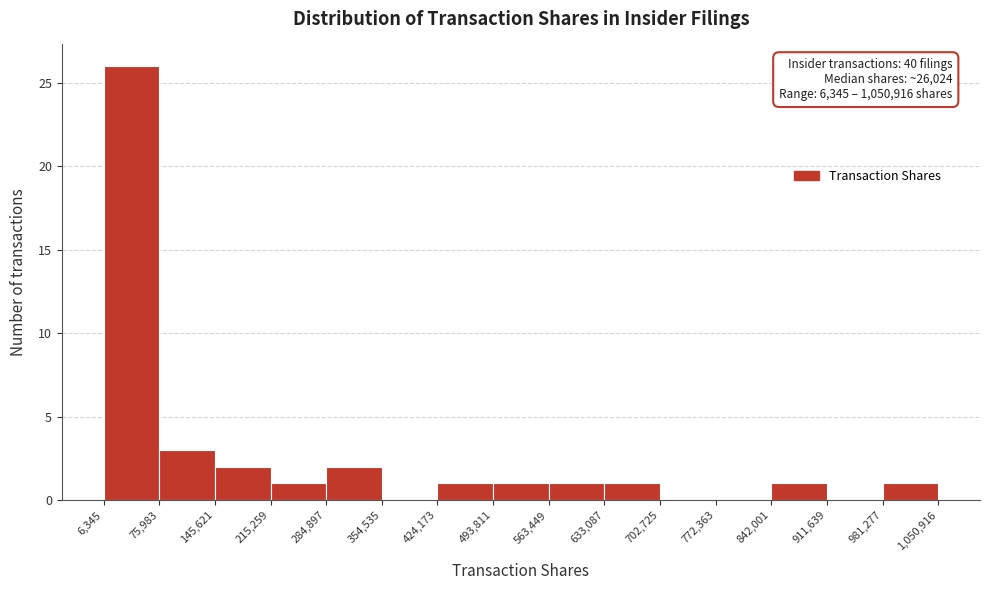

Which range on the x-axis has the tallest bar?

6,345 to 75,983